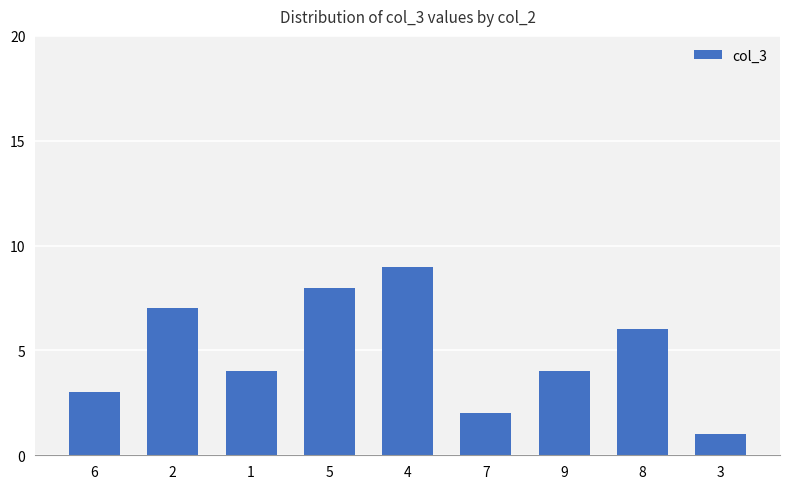

What is the minimum value shown in the chart?

1